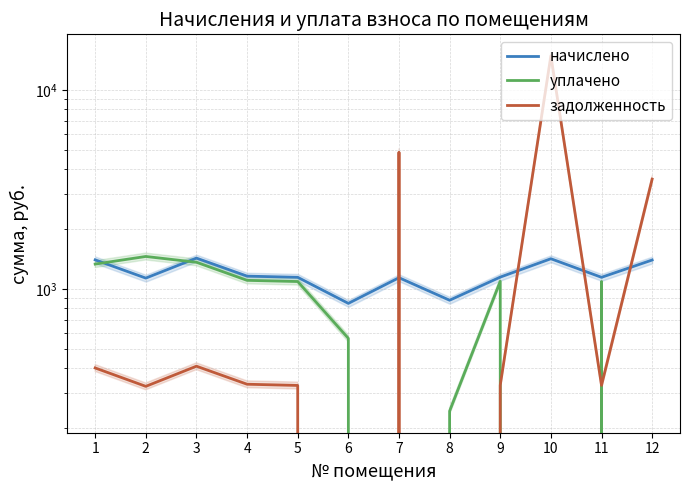

What is the value of the уплачено point at the 6th from the left?

563.3